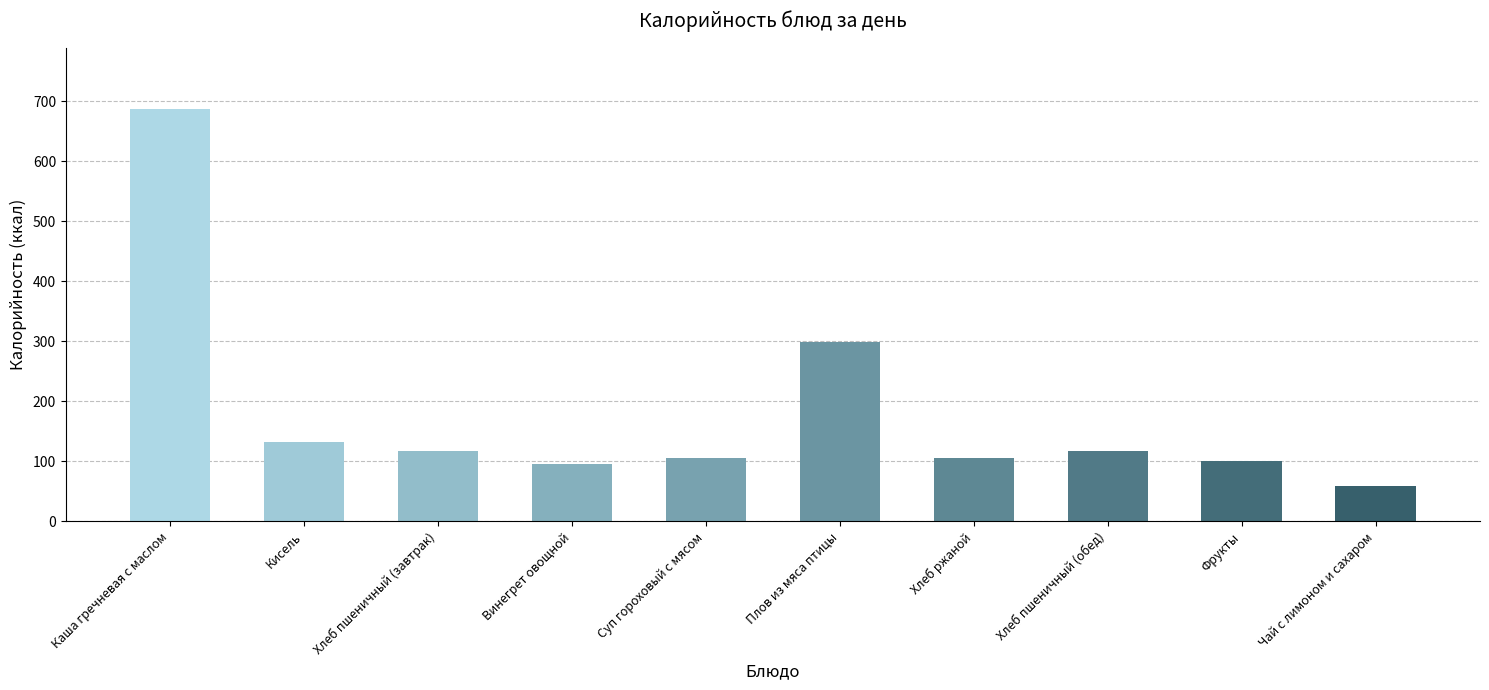

Where is the data nearest to the value 372?

Плов из мяса птицы